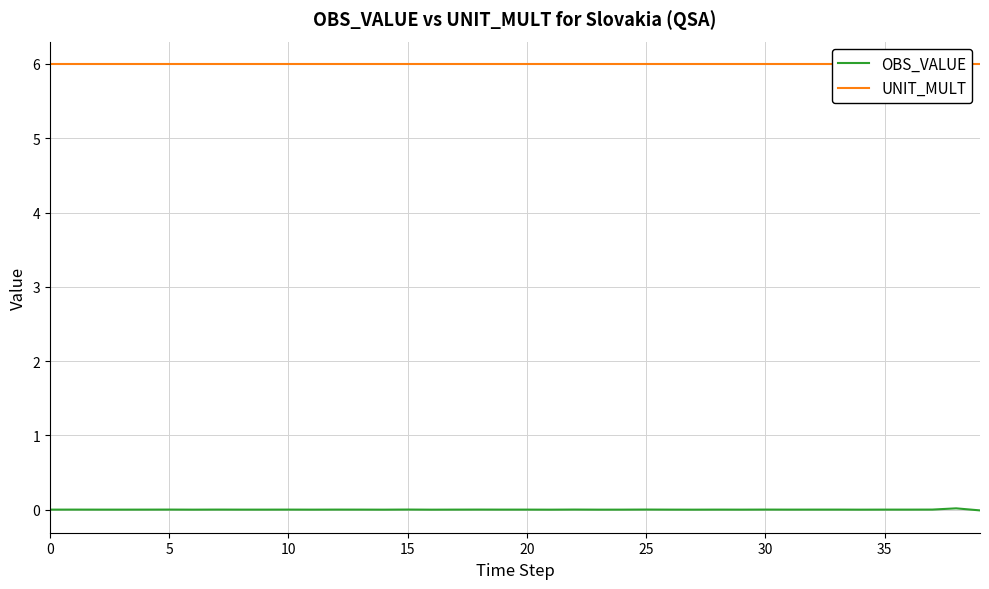

At which category is the sum across all series the highest?

38